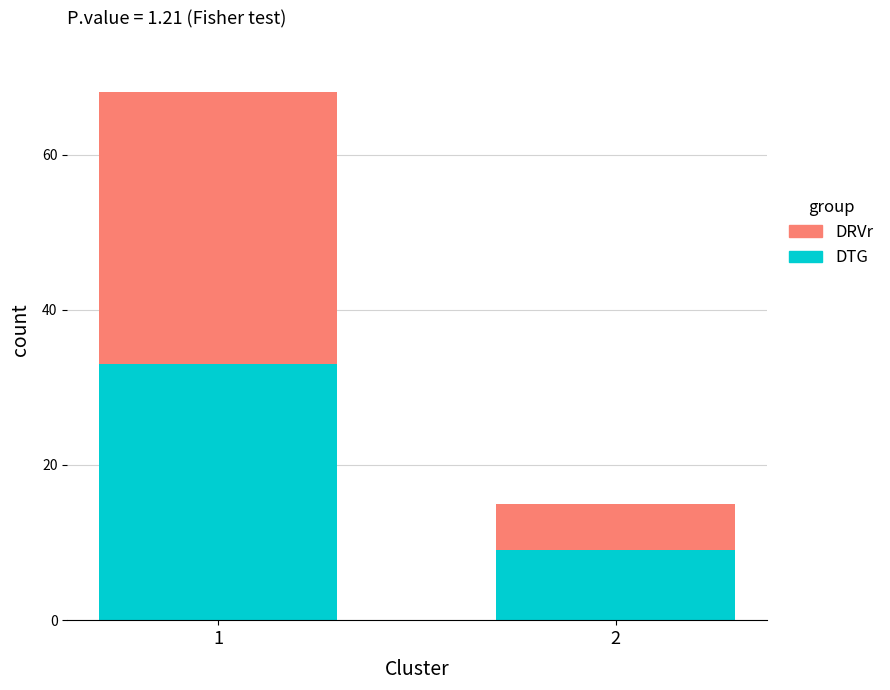

Which category has the highest value in the DTG series?

1